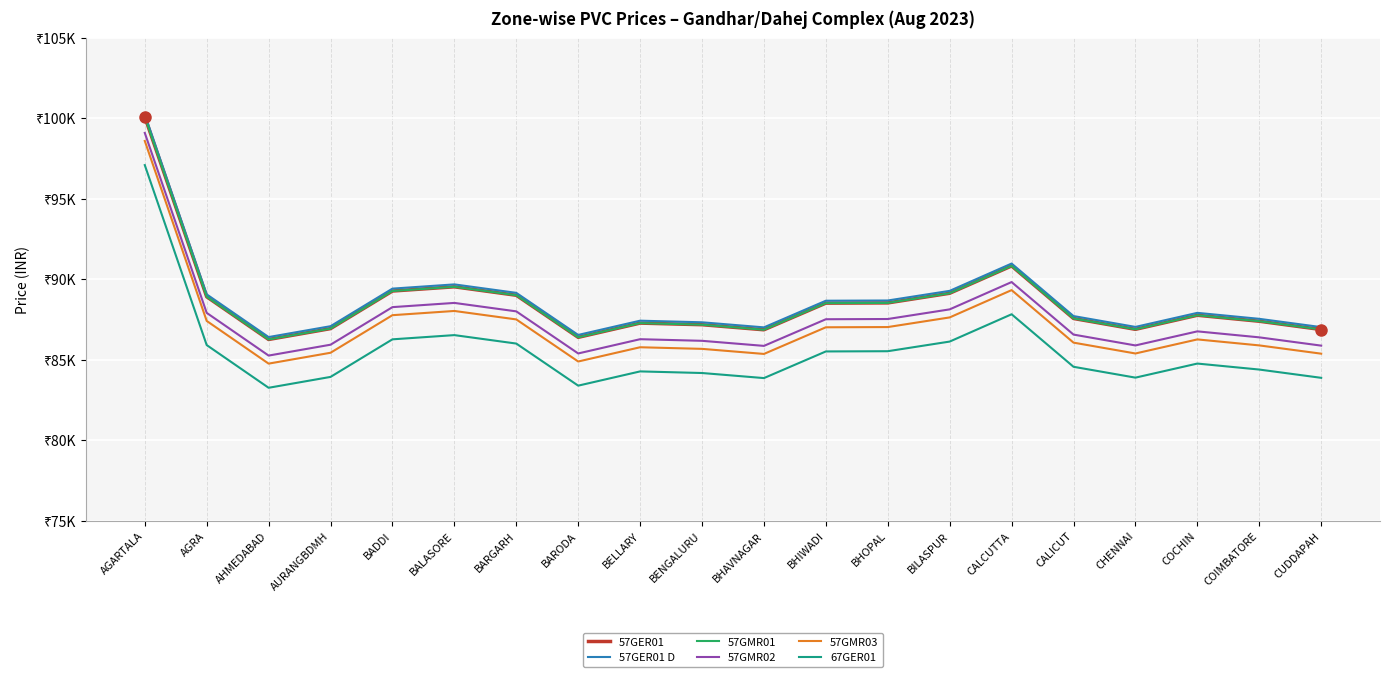

At which category is the sum across all series the highest?

AGARTALA